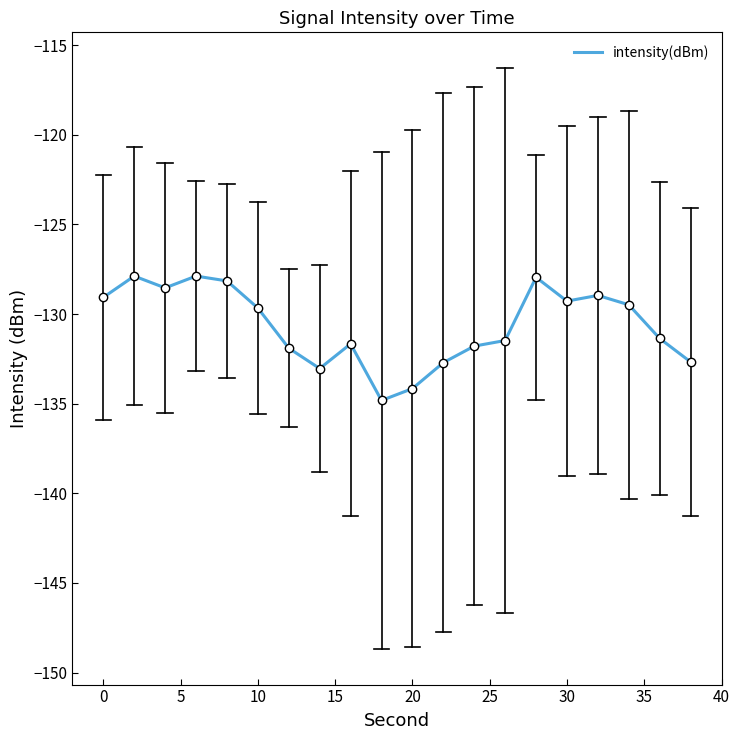

What is the difference between the maximum and minimum values?

6.9